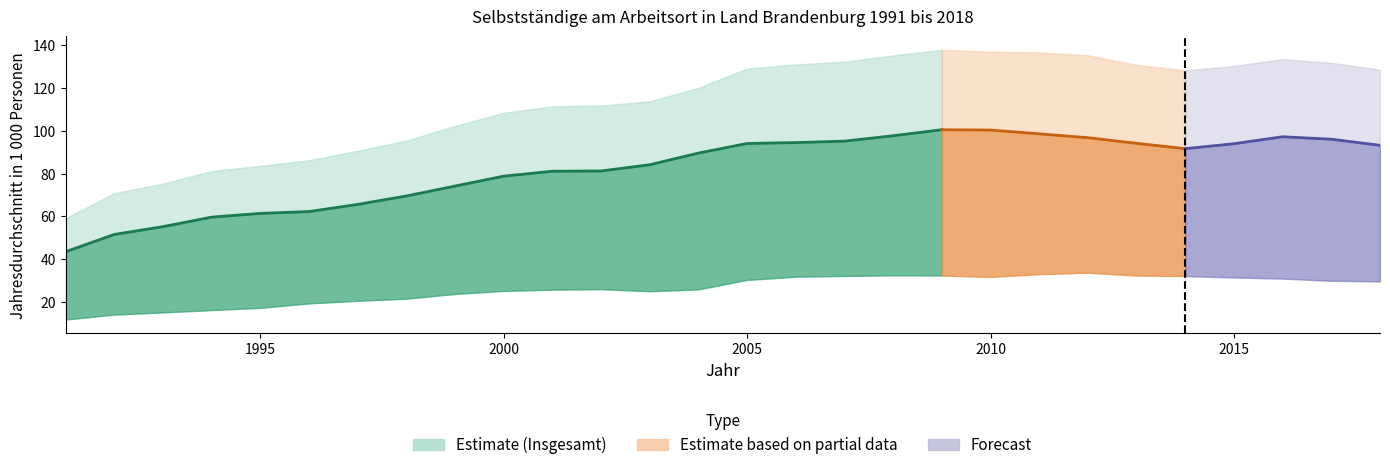

True or false: Insgesamt has more than 1 interior local peaks.

True